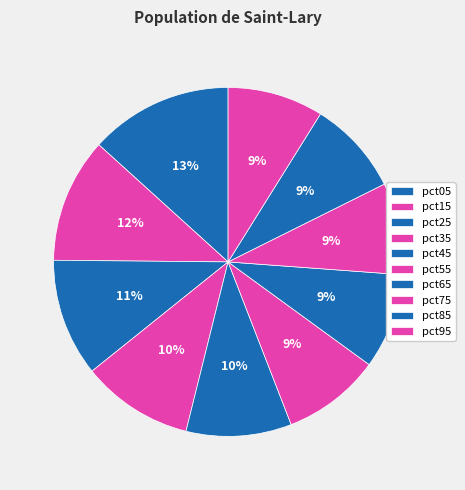

The pct85 slice represents 9% of the pie. True or false?

True